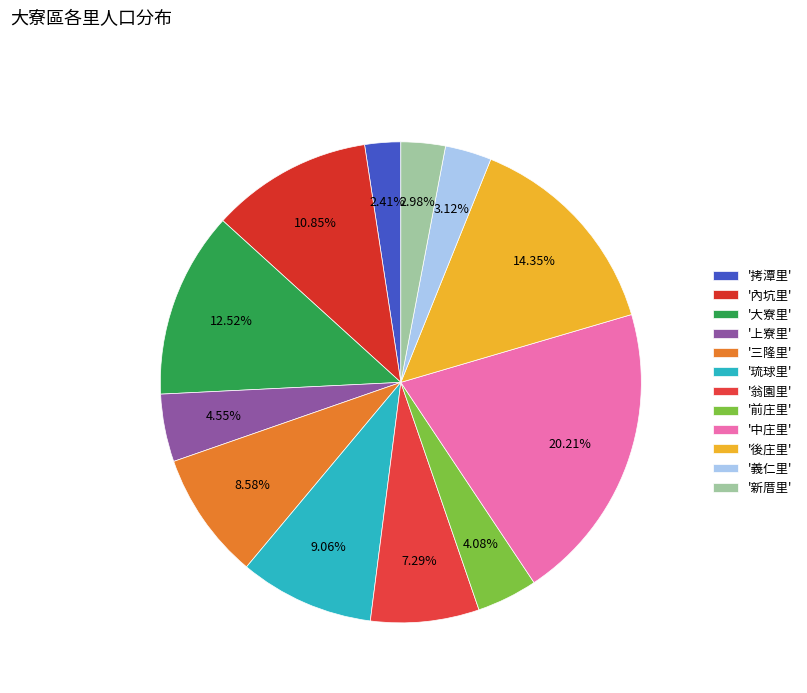

Does any single category account for the majority?

No